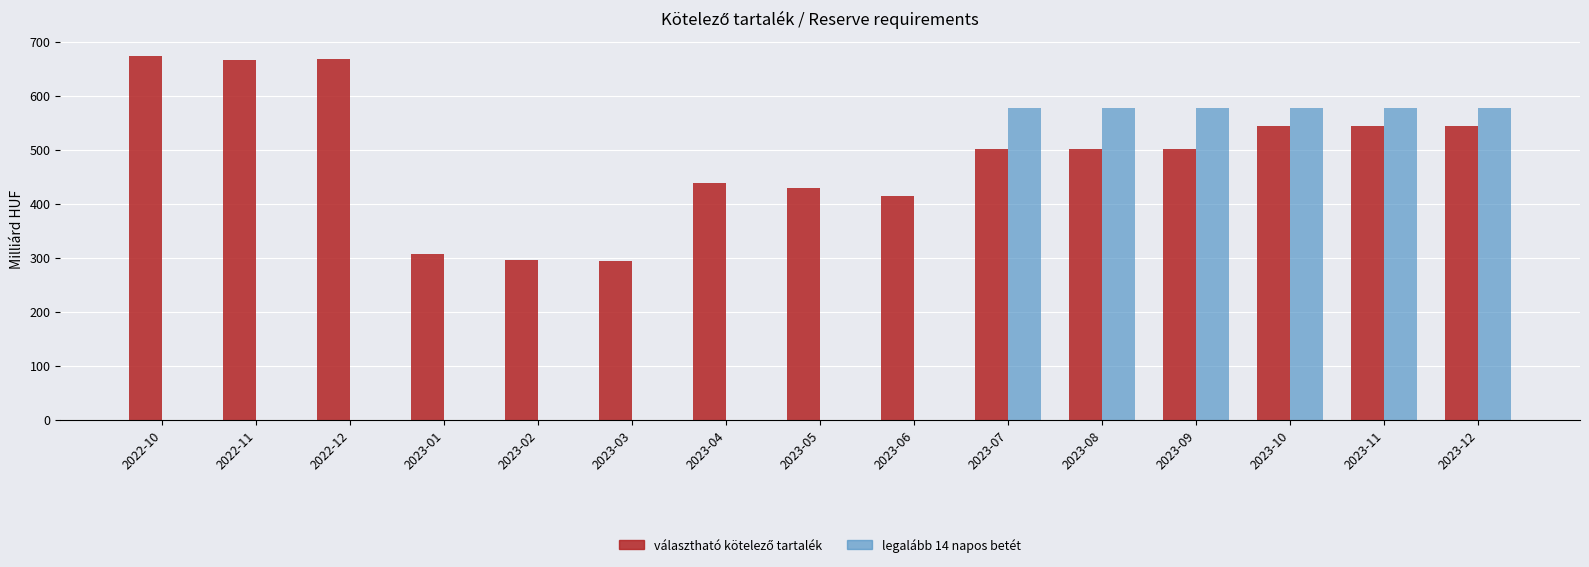

The value of legalább 14 napos betét at 2022-12 is 271.4. True or false?

False